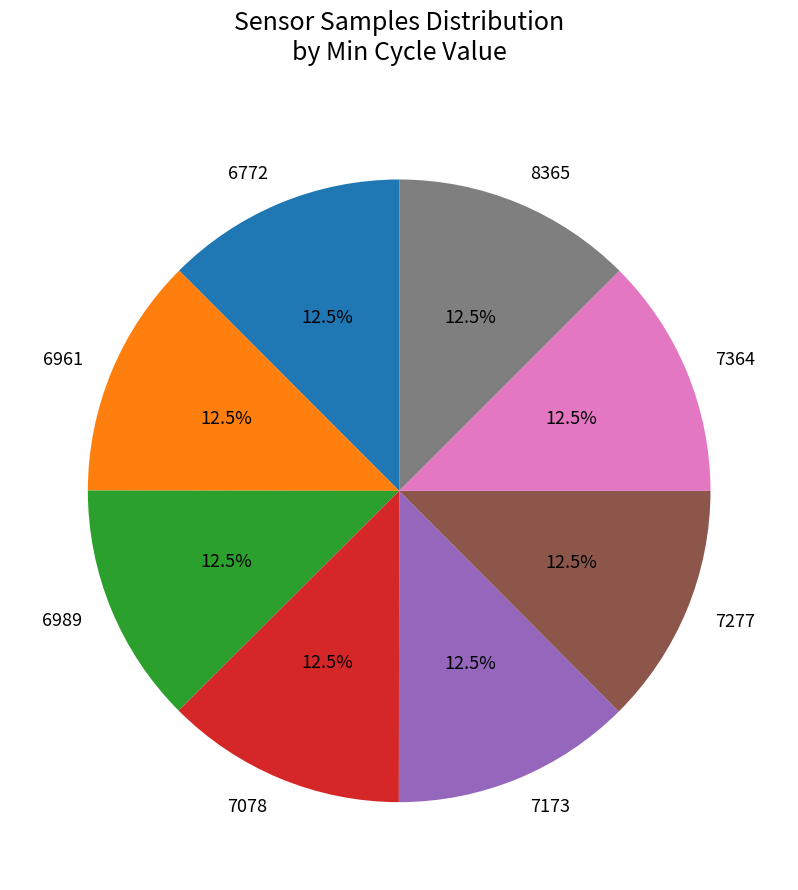

Is there a majority slice in this chart?

No